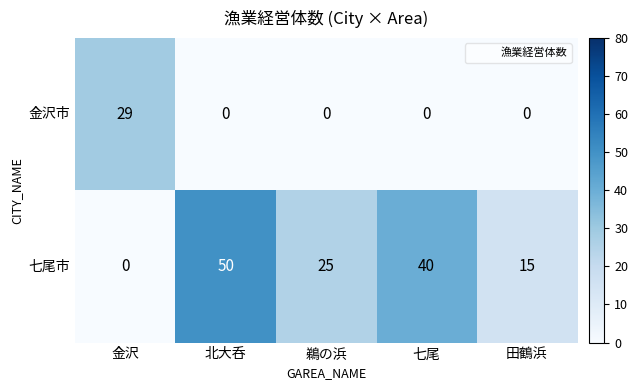

Which series has the widest spread of values?

七尾市